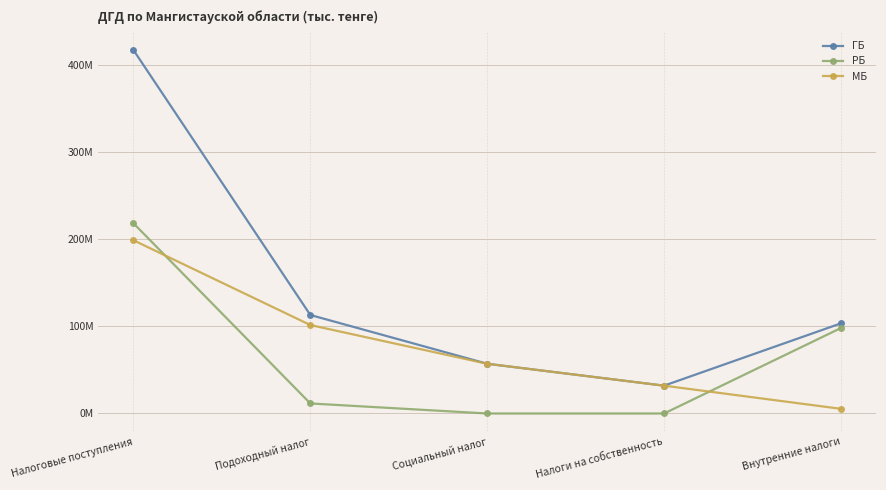

What is the value of the МБ point at the 2nd from the left?

101446380